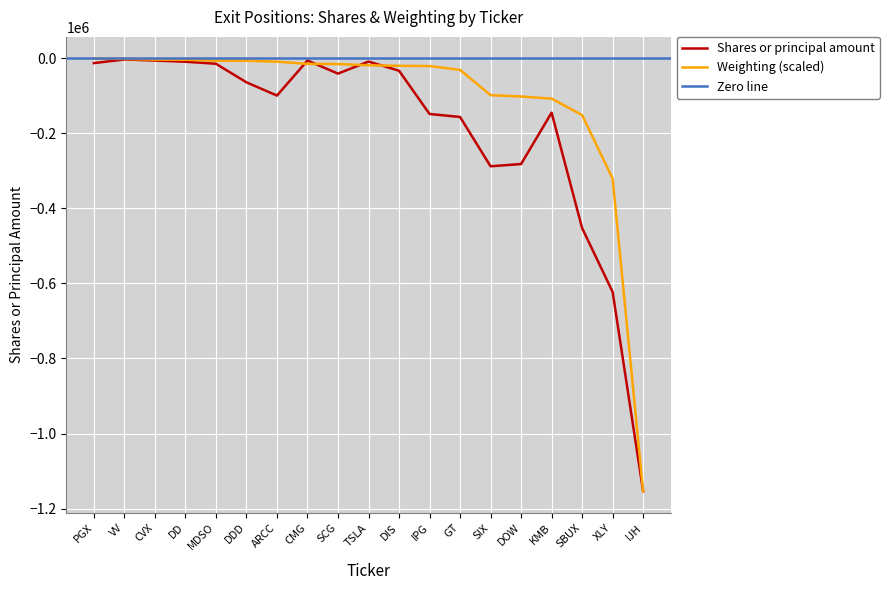

How many interior local peaks (higher than both neighbors) does the data have?

4